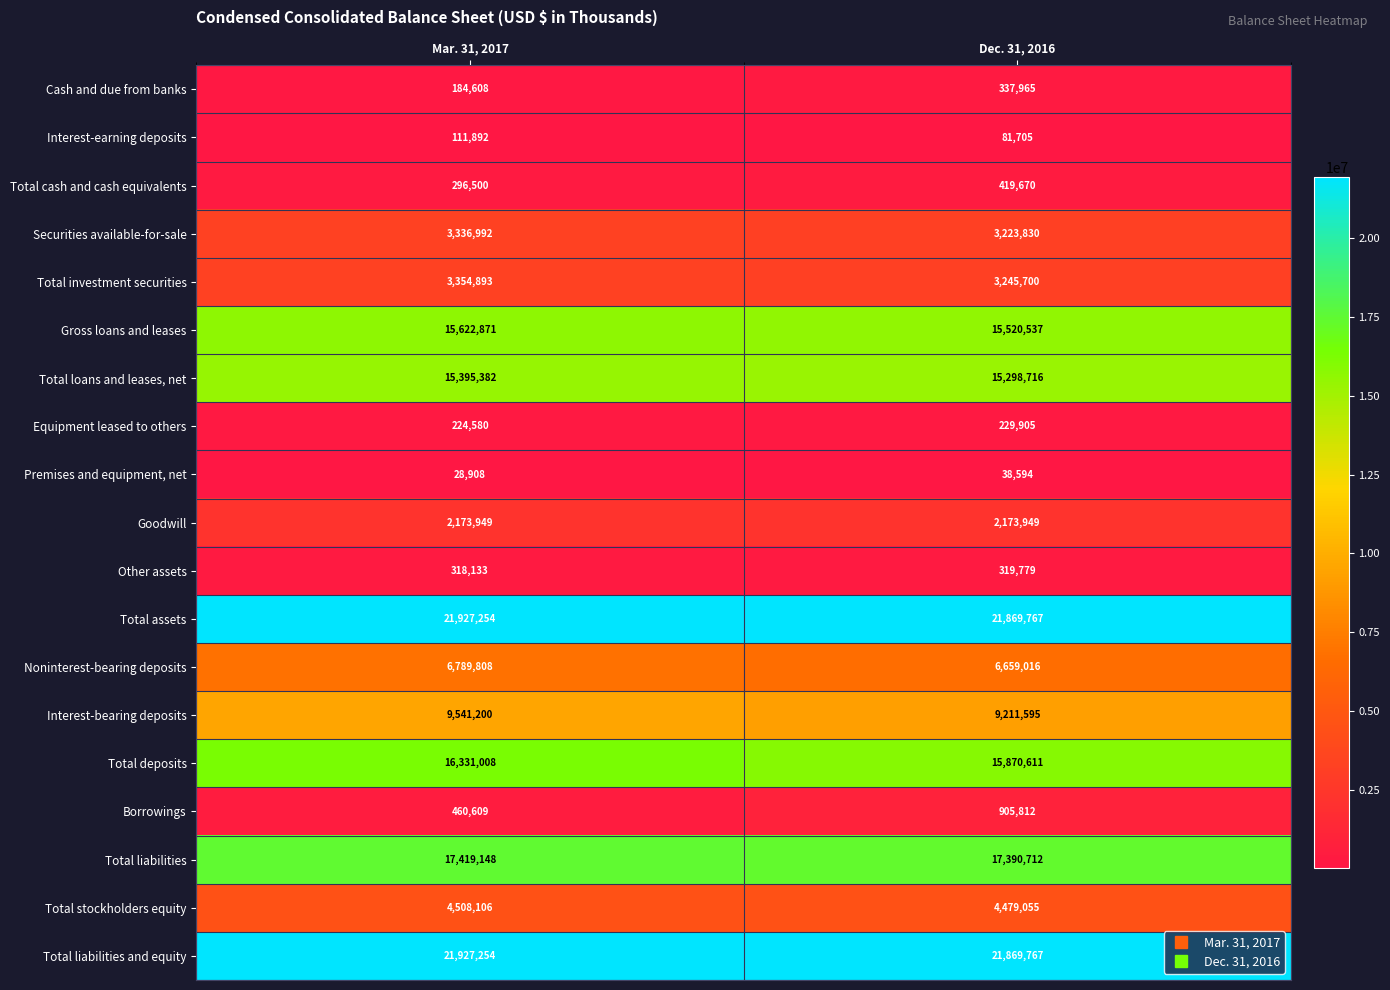

At which category is the sum across all series the highest?

Mar. 31, 2017